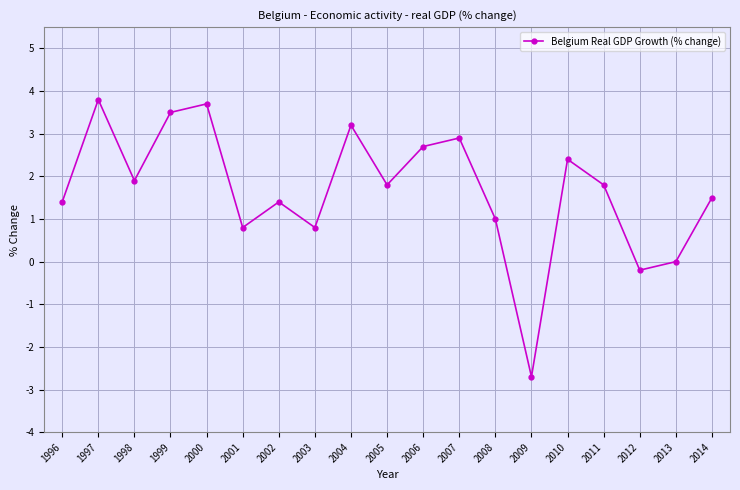

Which category has the lowest value across all series?

2009